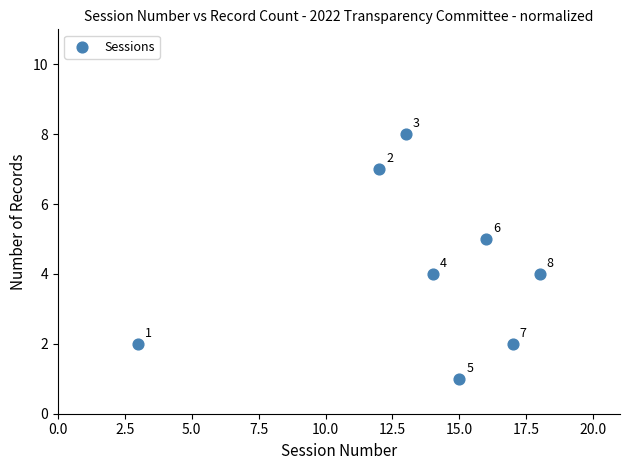

What is the average Y value?

4